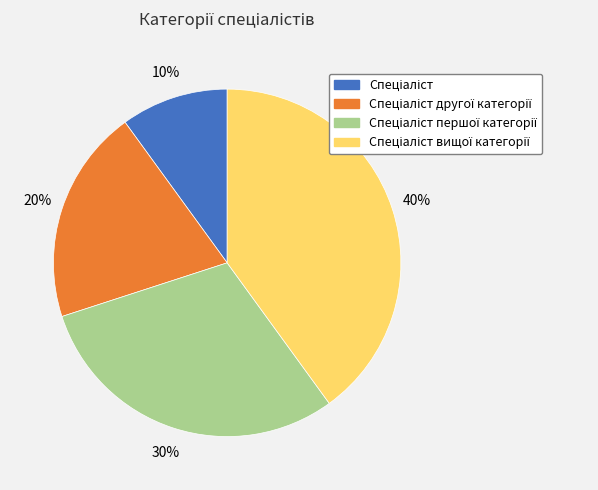

To the nearest percent, what is the average slice percentage?

25%